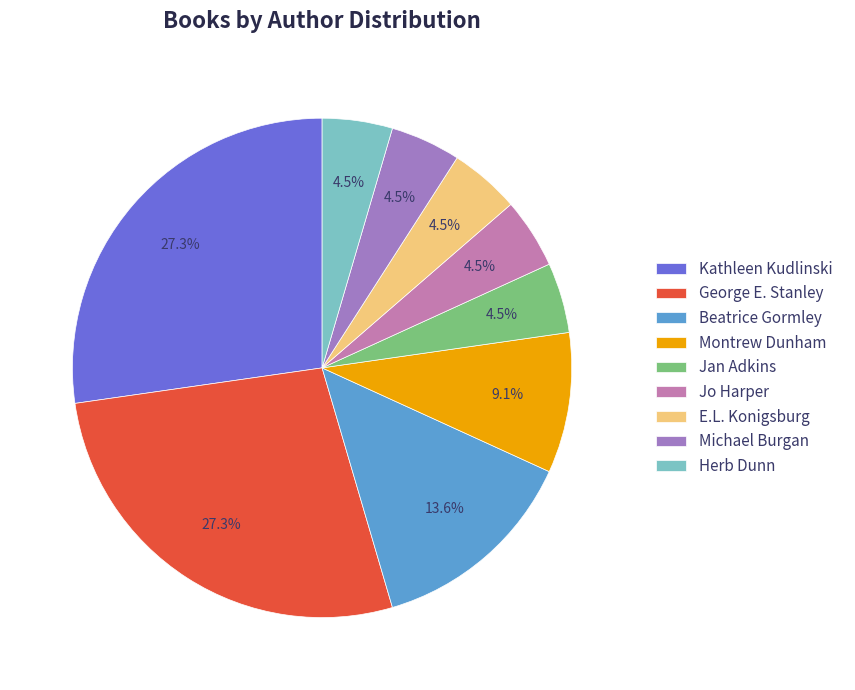

What is the ratio of the value at Jo Harper to the value at Montrew Dunham?

0.5